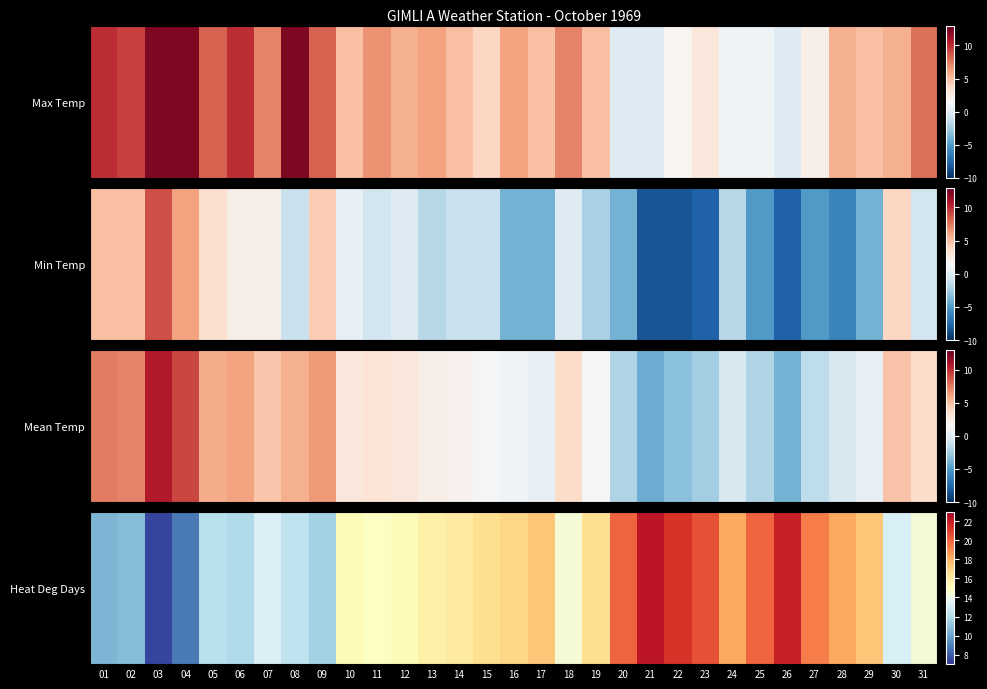

What is the maximum value shown in the chart?

22.2